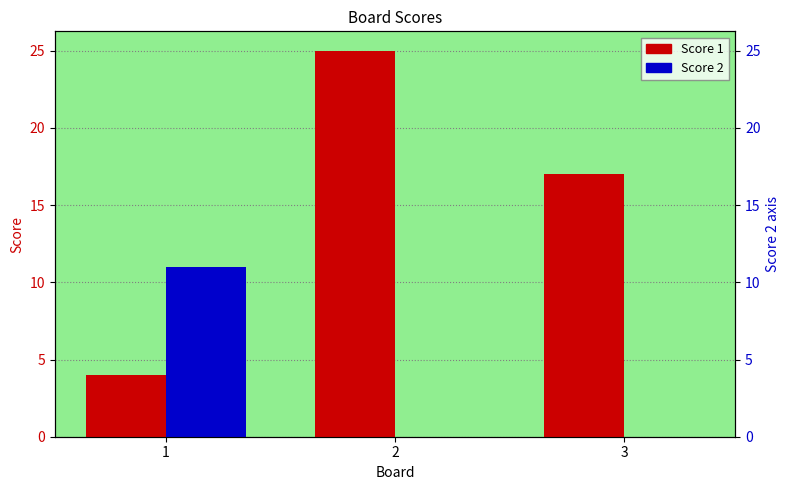

Are the bars horizontal?

No